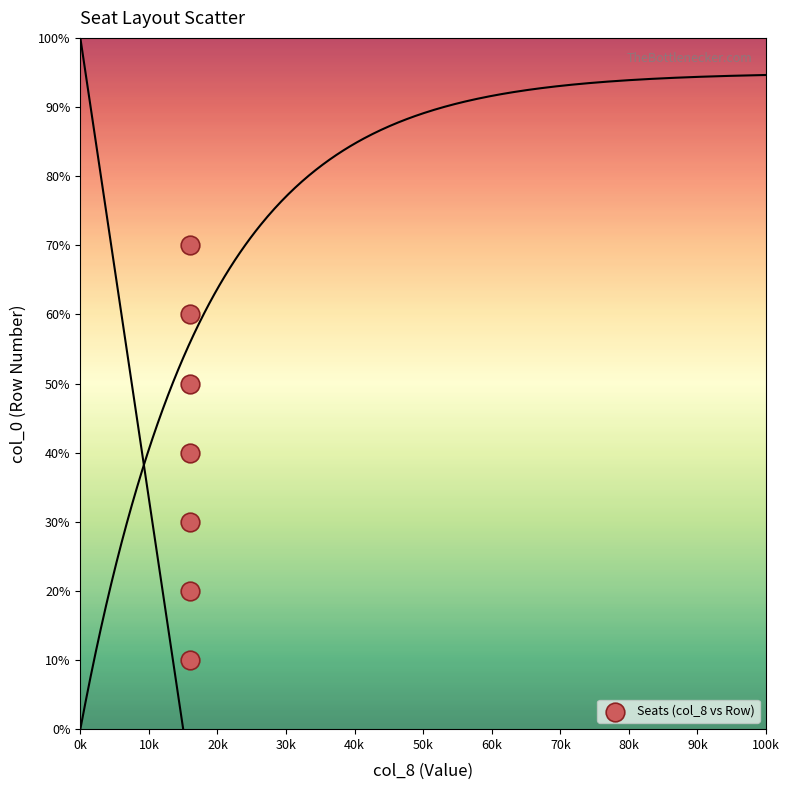

What is the average X value?

16